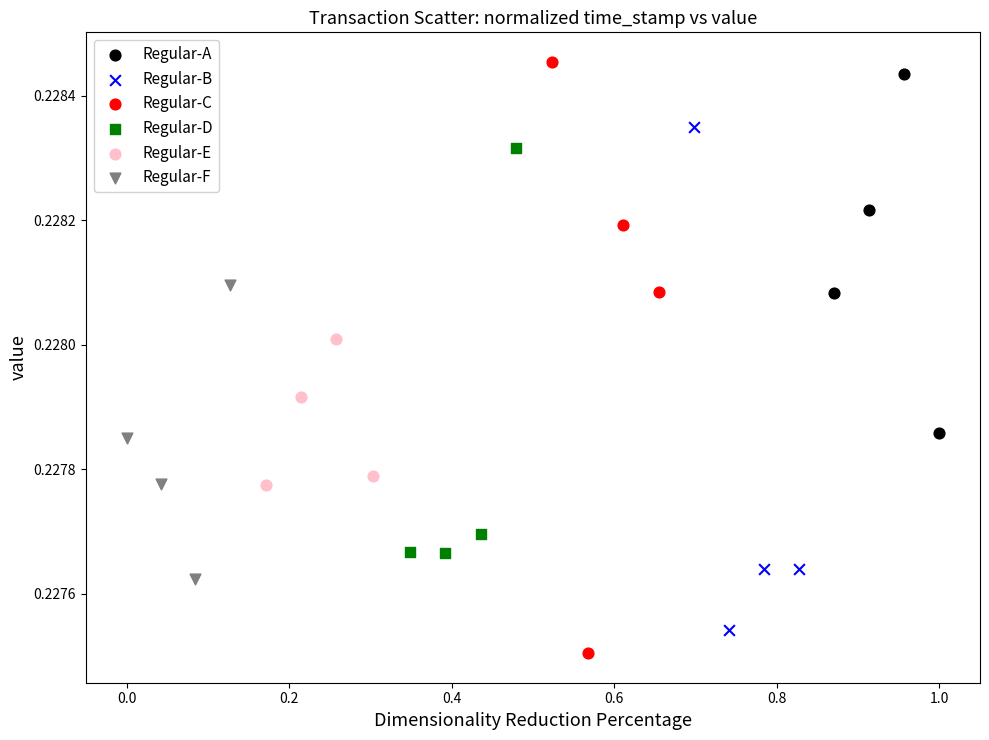

Which series has the largest Y range (max minus min)?

Regular-C